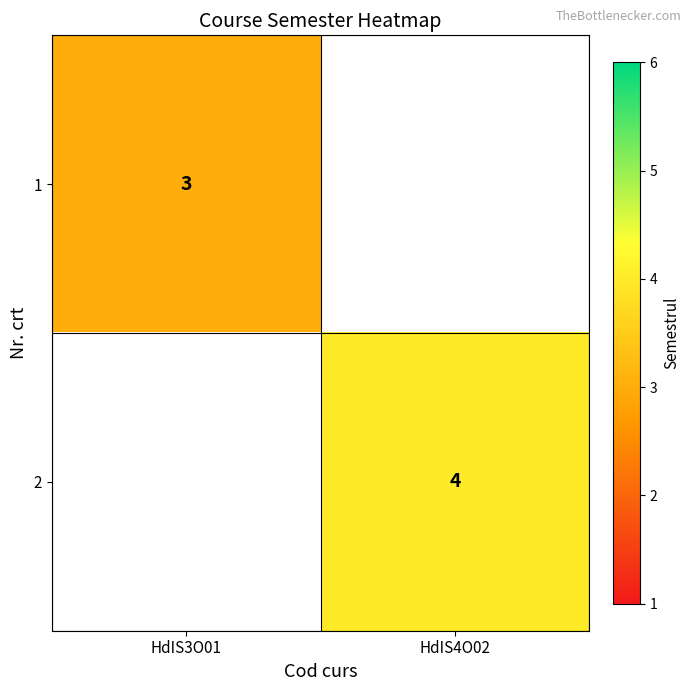

The 2 series shows 2 at HdIS4O02. True or false?

False